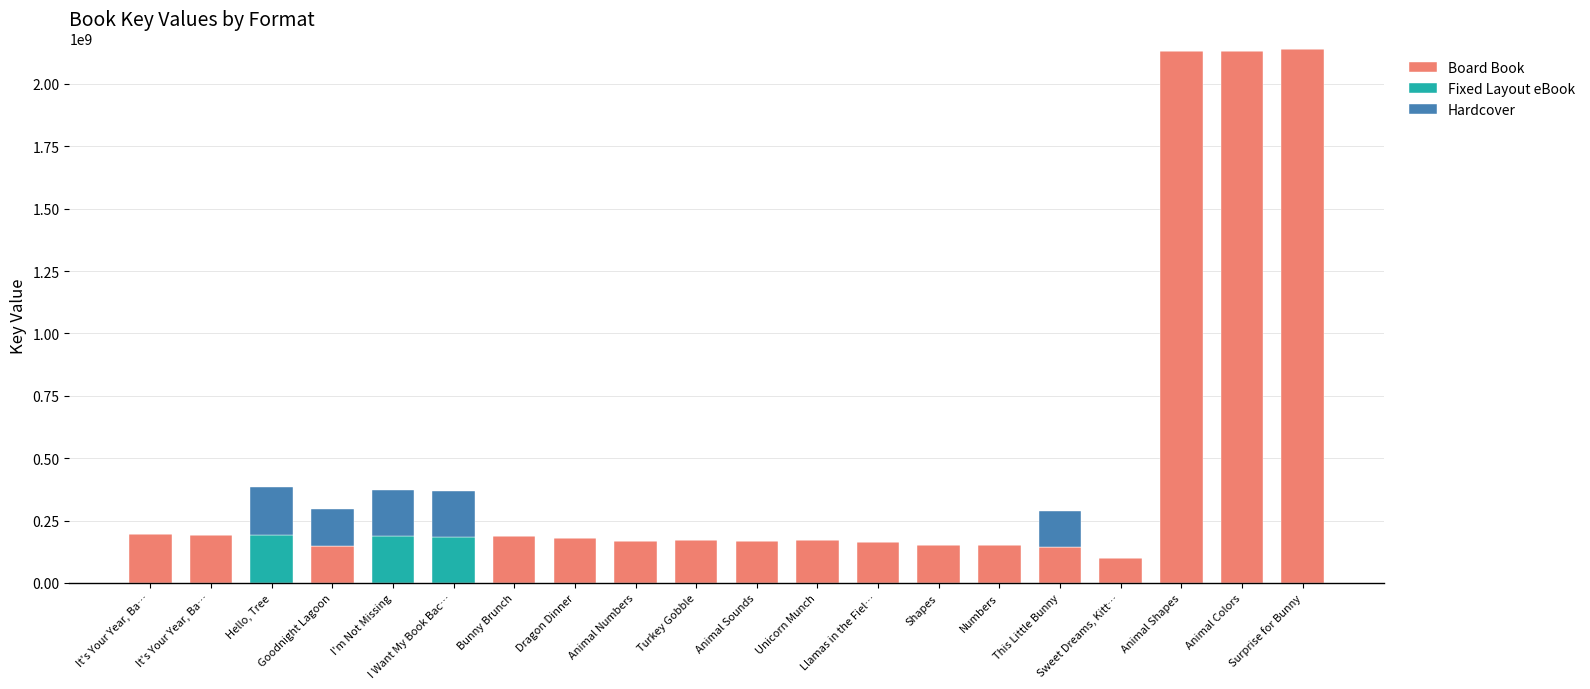

The Board Book series shows 45239215 at Shapes. True or false?

False